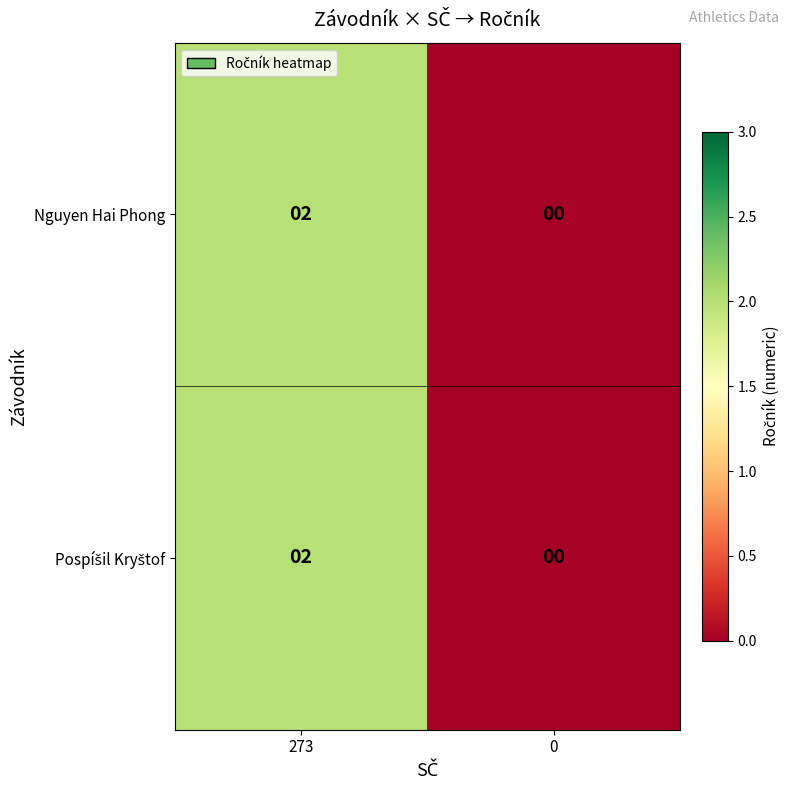

True or false: Nguyen Hai Phong has a value of 2 at 273.

True